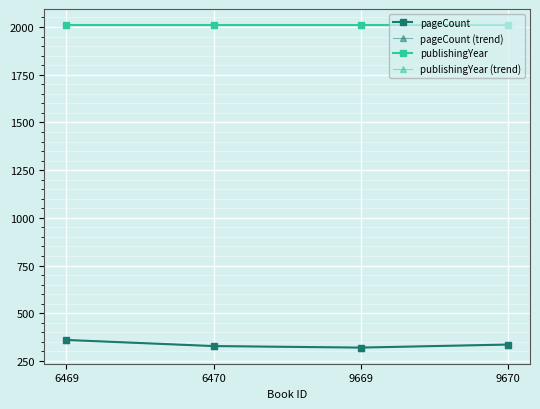

What is the difference between the maximum and minimum values in the pageCount (trend) series?

40